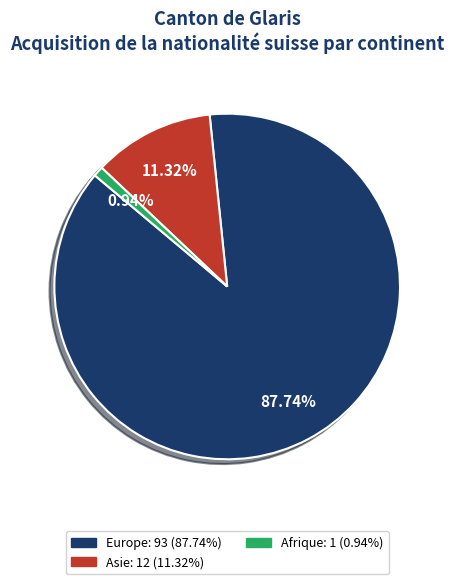

Is there a majority slice in this chart?

Yes